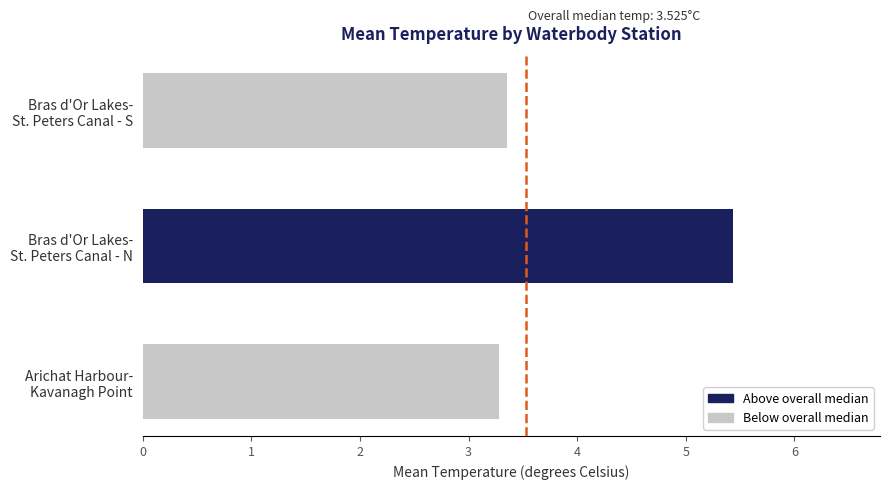

Rank the categories by value from lowest to highest.

Arichat Harbour-
Kavanagh Point, Bras d'Or Lakes-
St. Peters Canal - S, Bras d'Or Lakes-
St. Peters Canal - N